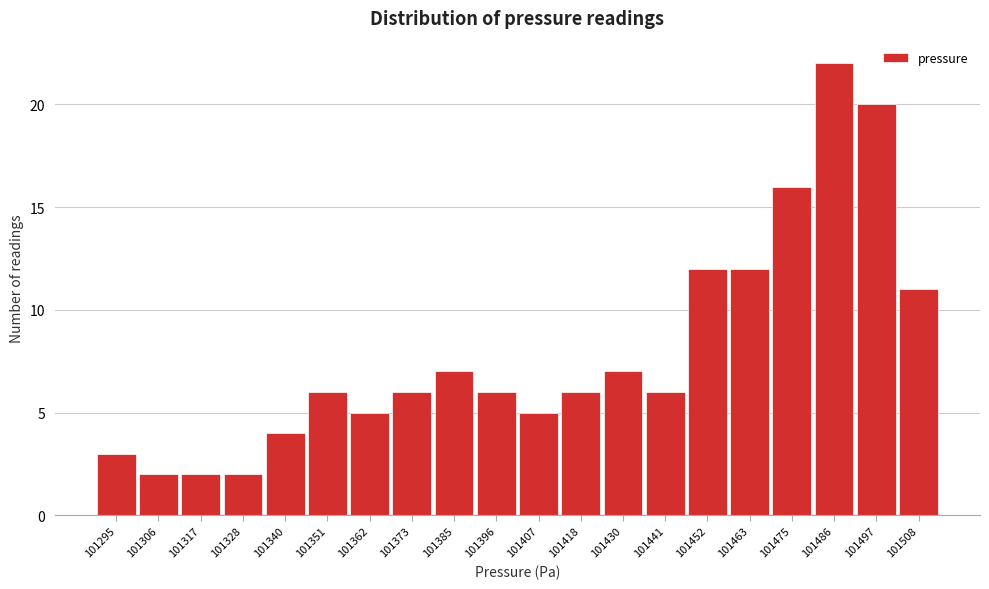

Reading left to right, extract all data points from this chart.

3	2	2	2	4	6	5	6	7	6	5	6	7	6	12	12	16	22	20	11